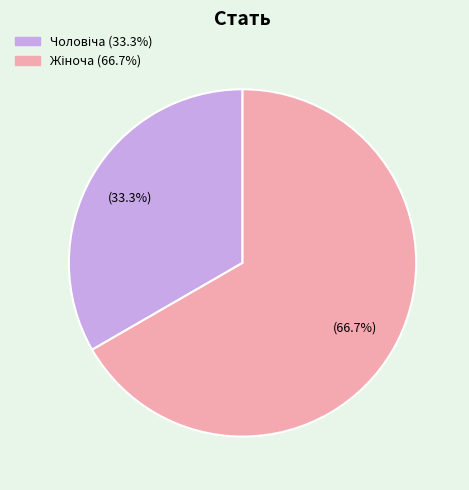

Does any single category account for the majority?

Yes